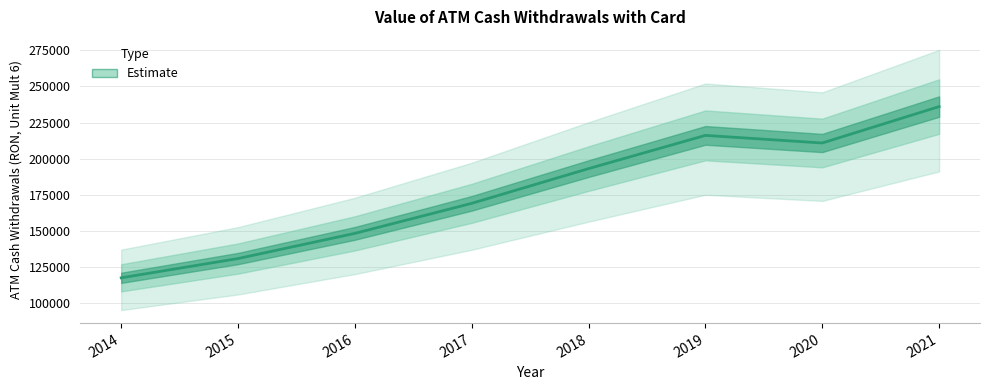

How many categories are shown in the chart?

8